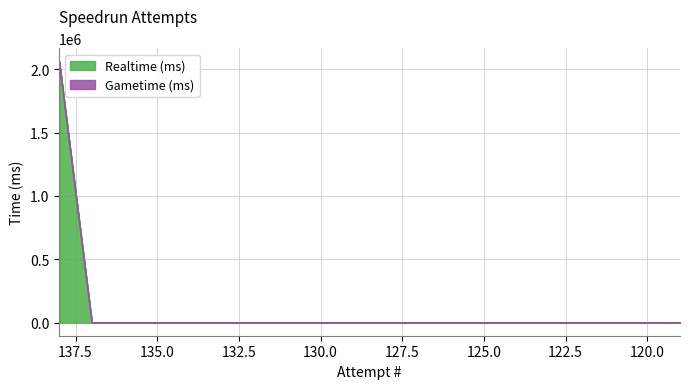

Reading left to right, what are all the values shown in this chart?

138=2061856	137=0	136=0	135=0	134=0	133=0	132=0	131=0	130=0	129=0	128=0	127=0	126=0	125=0	124=0	123=0	122=0	121=0	120=0	119=0